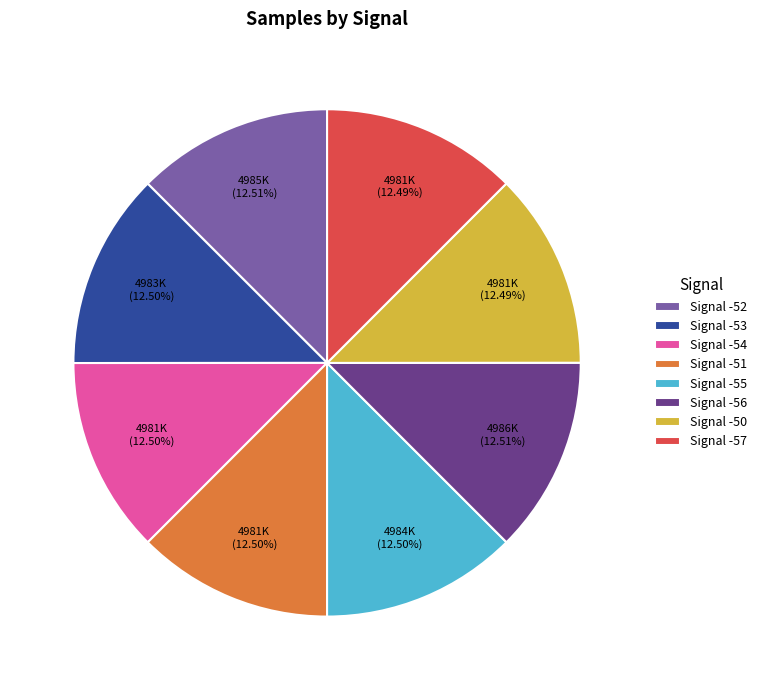

Is Signal -50 the majority of the pie?

No